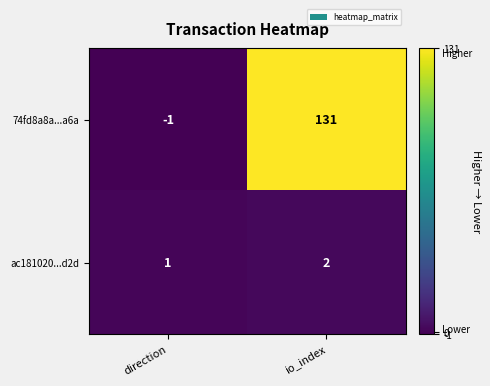

At how many categories does at least one series exceed 54?

1